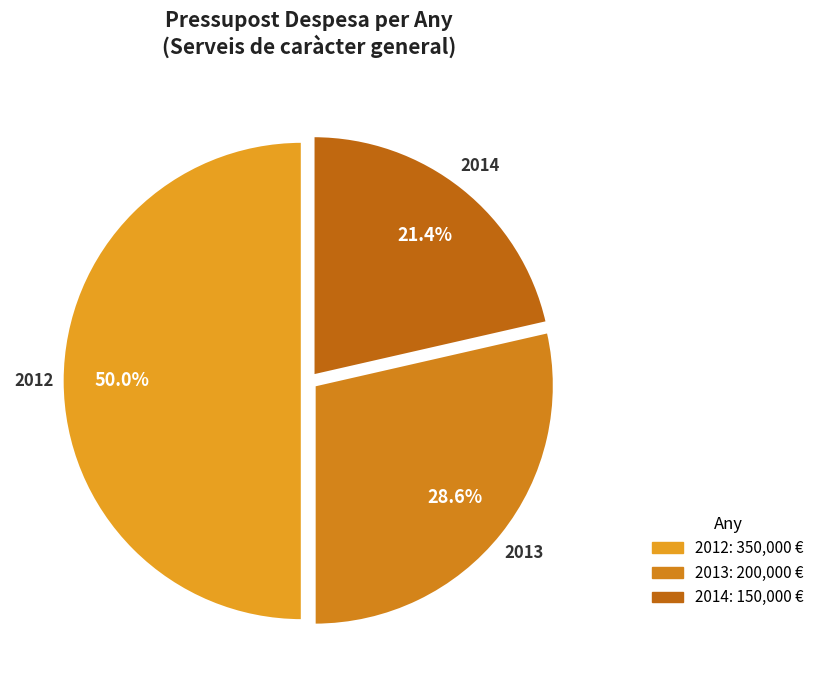

What is the total percentage of 2014 and 2013?

50.0%